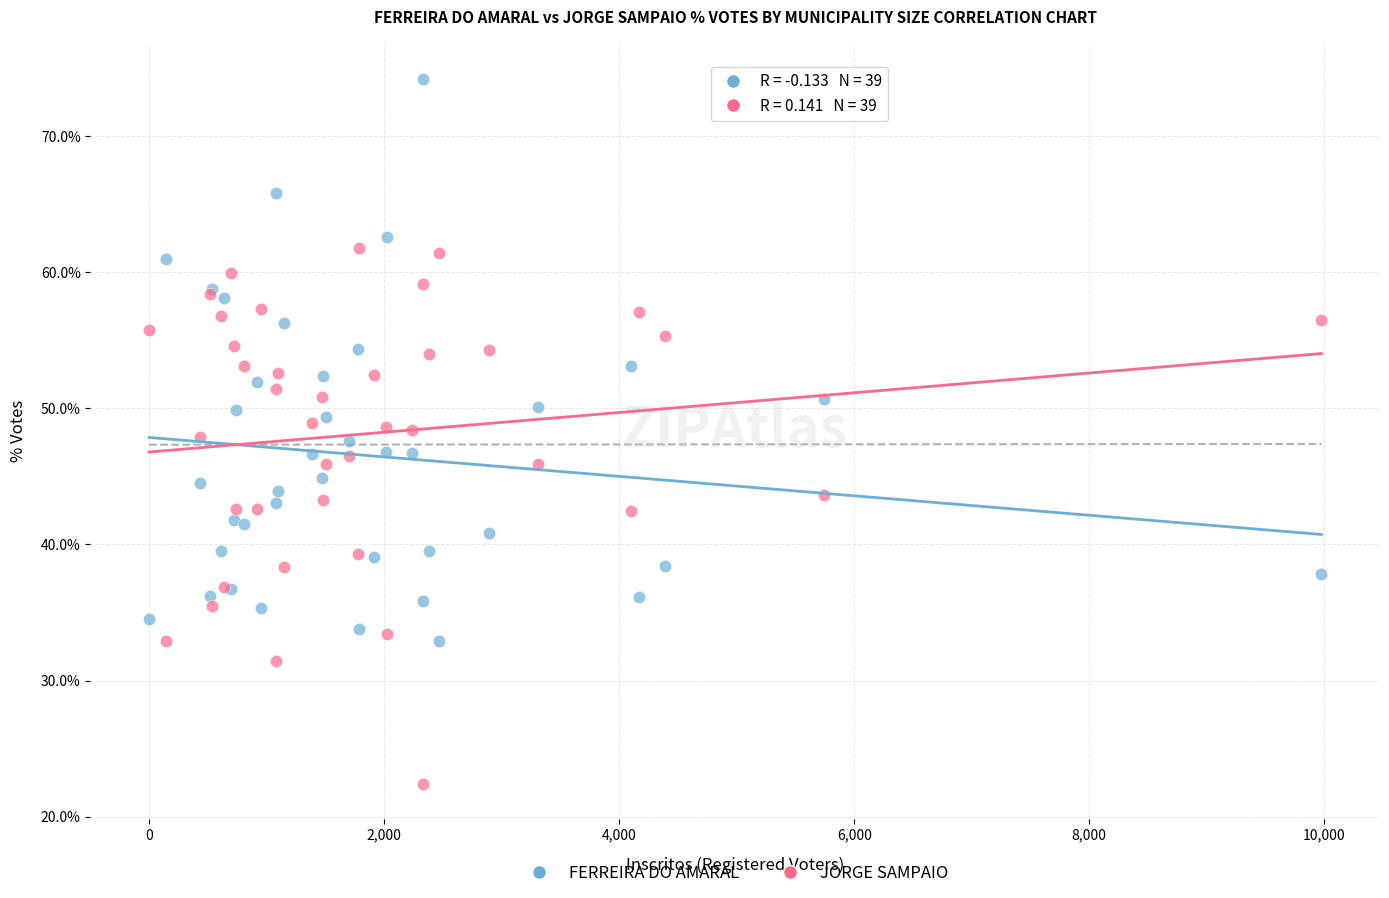

What is the X range (max minus min) for the scatter plot?

9975.0